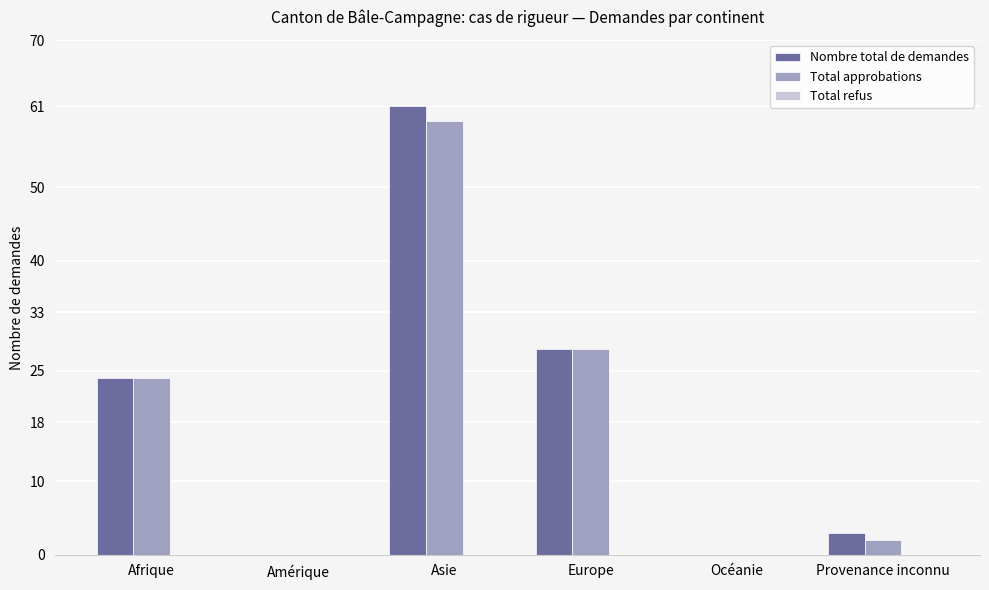

The Nombre total de demandes series shows 41 at Océanie. True or false?

False